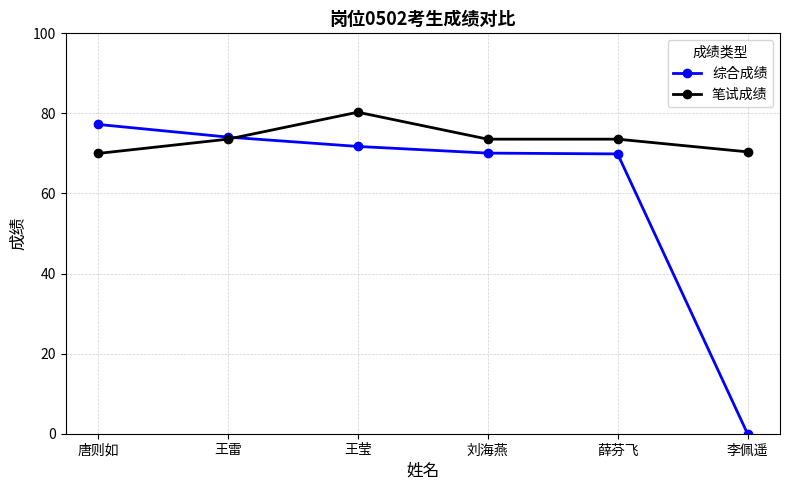

What is the difference between the maximum and minimum values in the 笔试成绩 series?

10.3